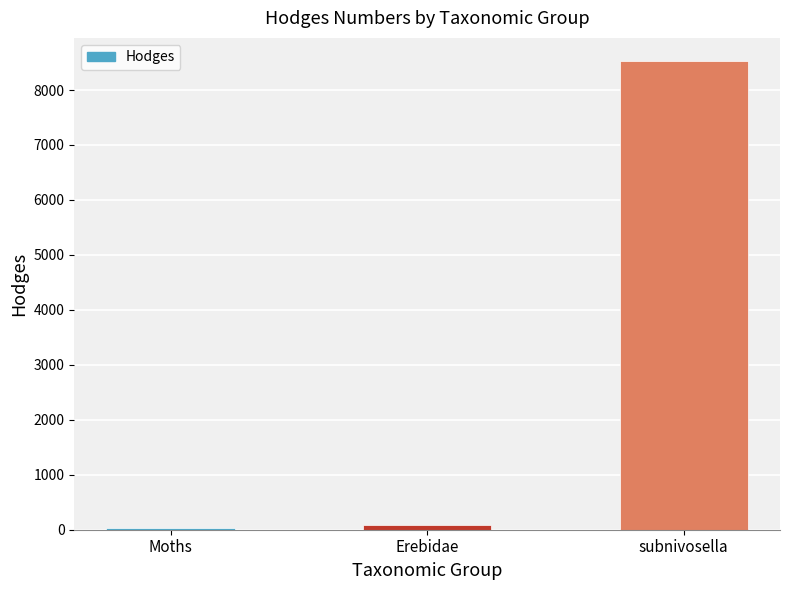

What is the value of the 1st bar from the left?

29.0